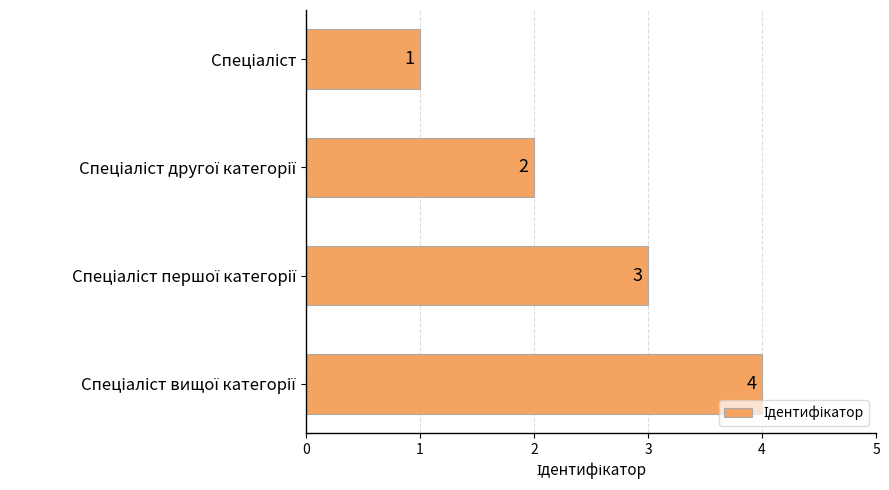

What is the value of the 4th bar from the top?

4